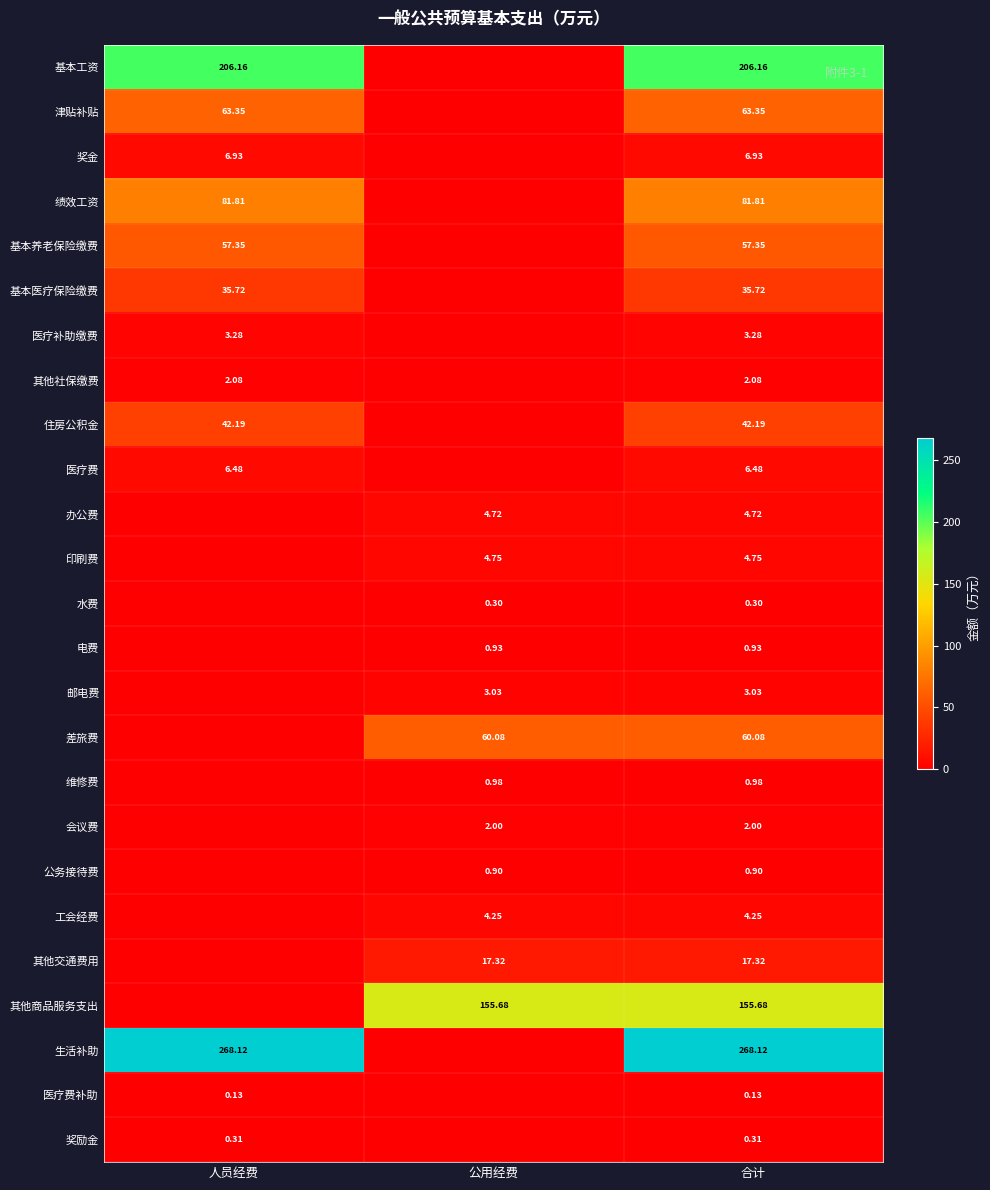

Count the number of categories in the chart.

3